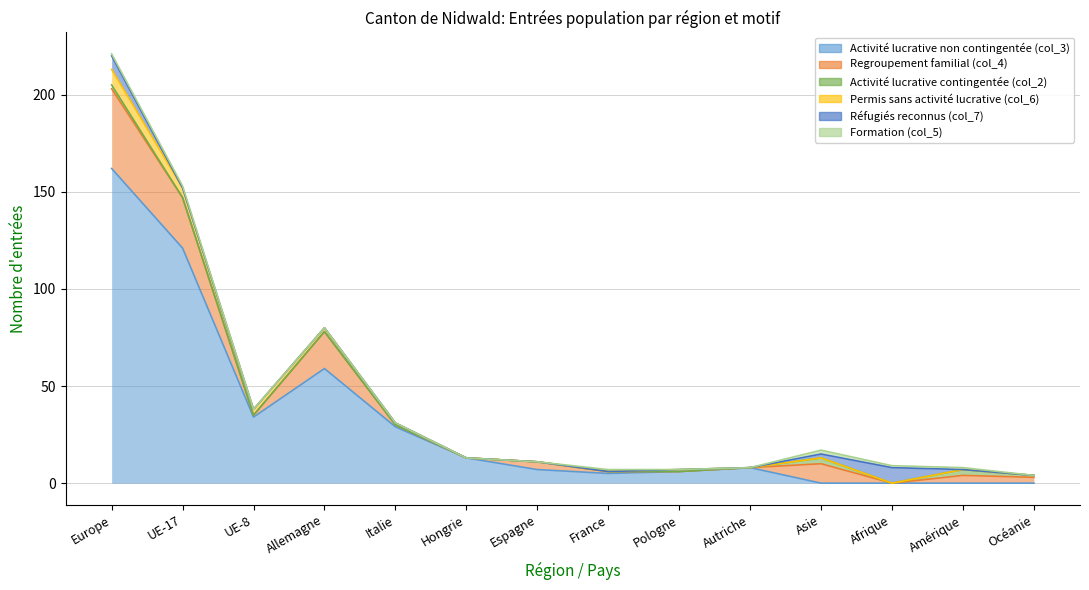

What is the maximum value for Activité lucrative contingentée (col_2)?

3